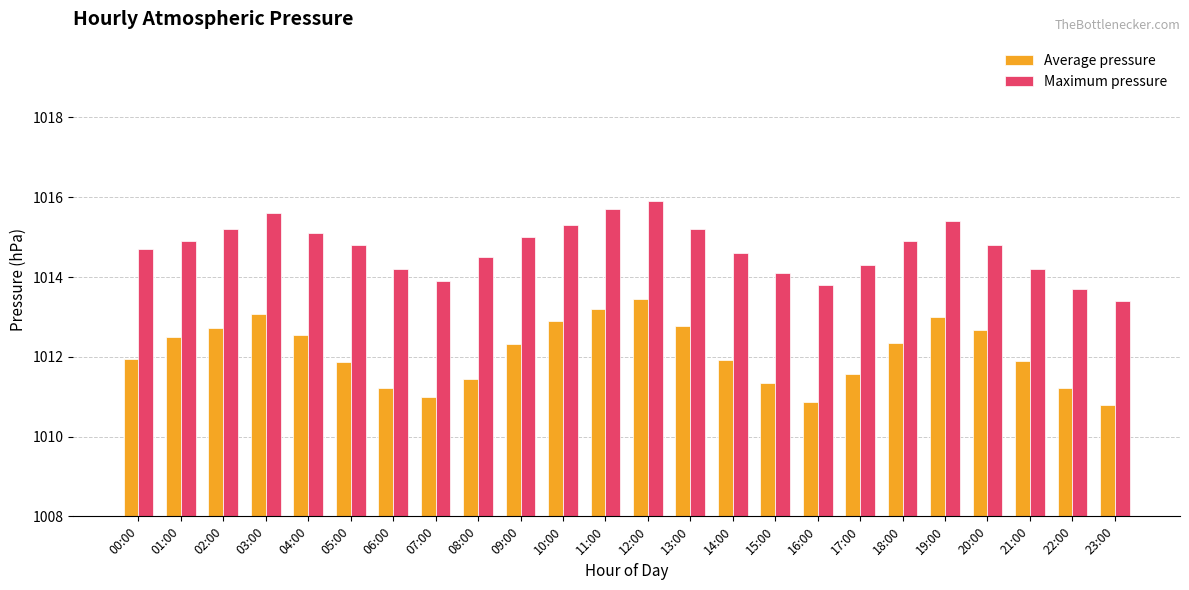

What is the average value of the Maximum pressure series?

1014.7